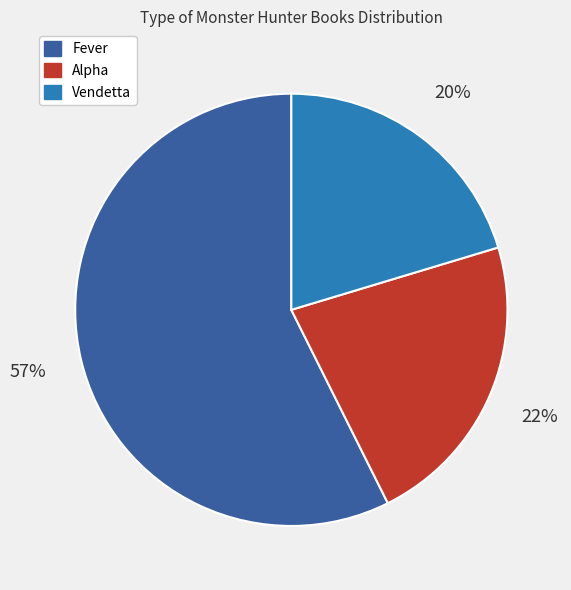

To the nearest percent, what is the average slice percentage?

33%